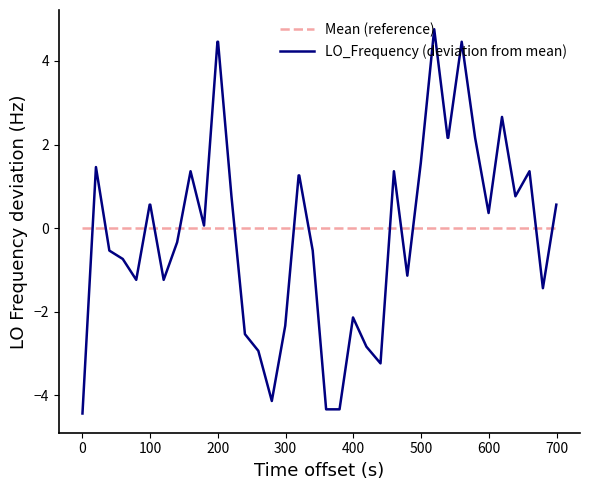

True or false: the data shows -2.2 at 25.

False